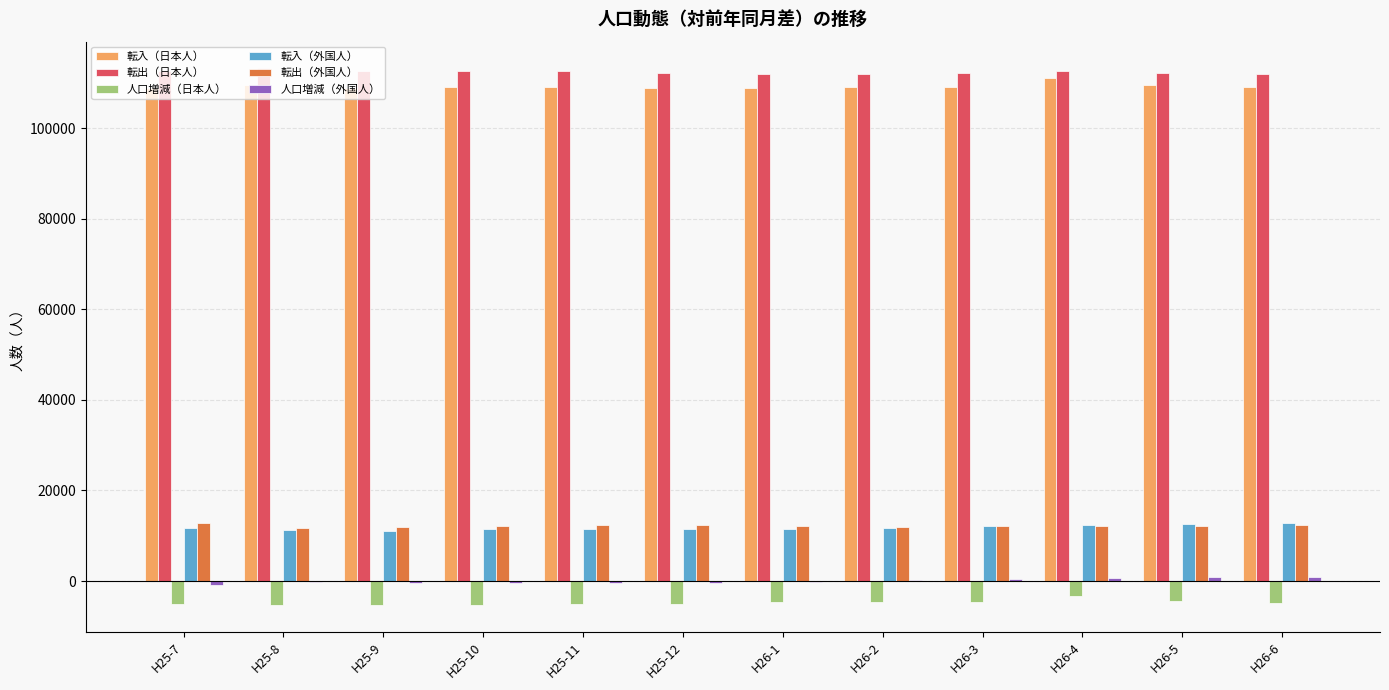

What is the greatest value displayed?

113178